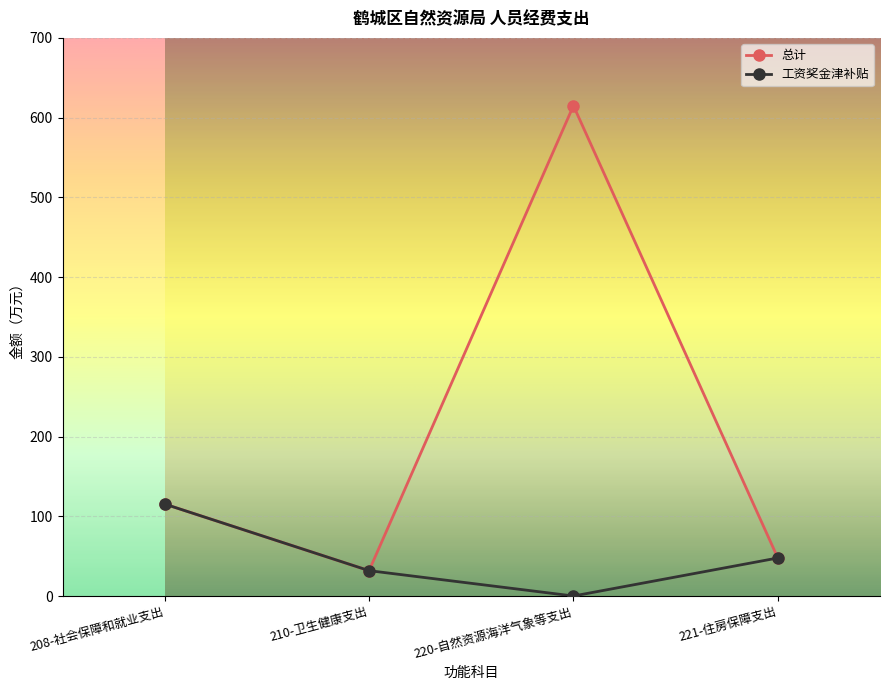

Reading right to left, extract all data points from this chart.

总计: 47.7	614.9	31.8	115.3
工资奖金津补贴: 47.7	0.0	31.8	115.3